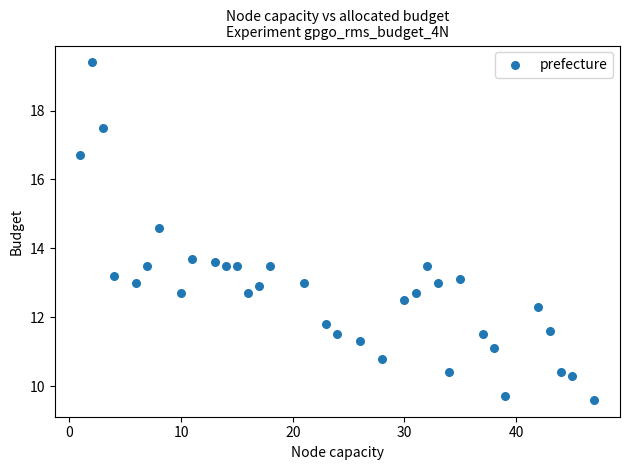

What is the range of X values (max minus min)?

46.0